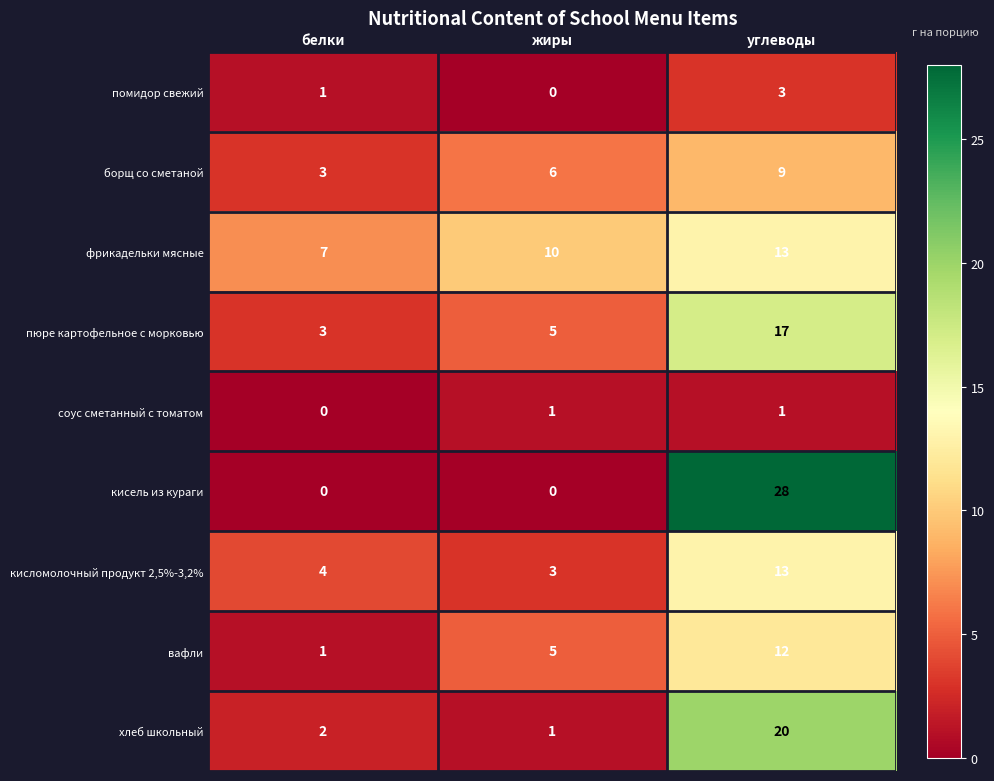

True or false: кисель из кураги has a value of 0 at жиры.

True